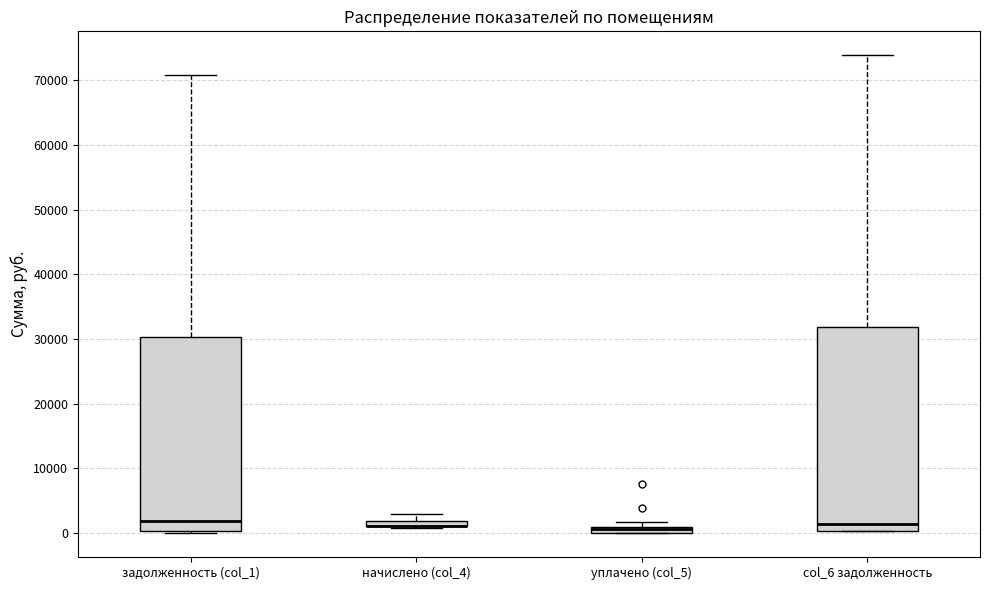

Which box is the tallest, from its lower edge to its upper edge?

col_6 задолженность